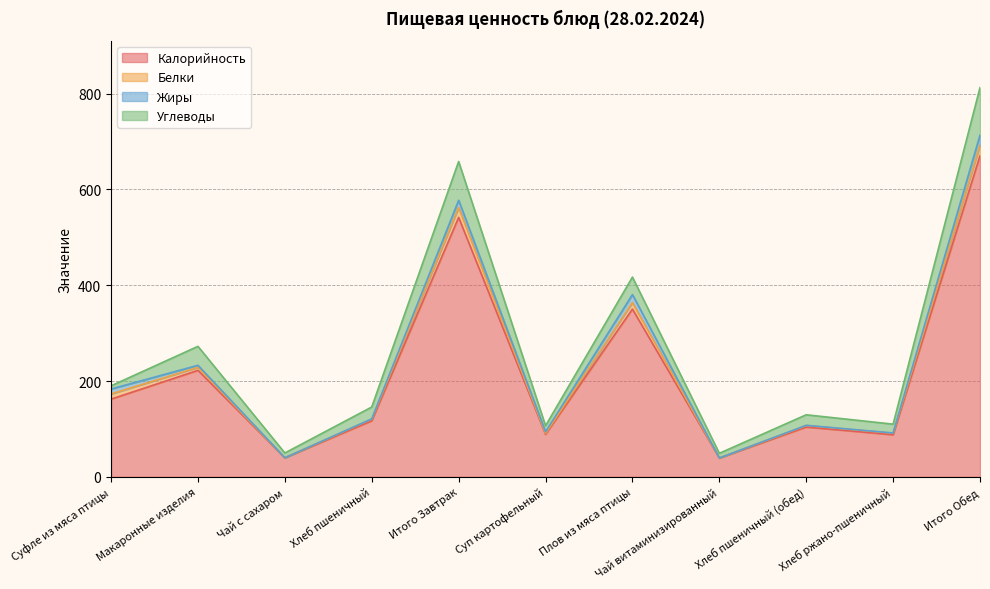

Which has a higher value, Плов из мяса птицы or Хлеб ржано-пшеничный?

Плов из мяса птицы